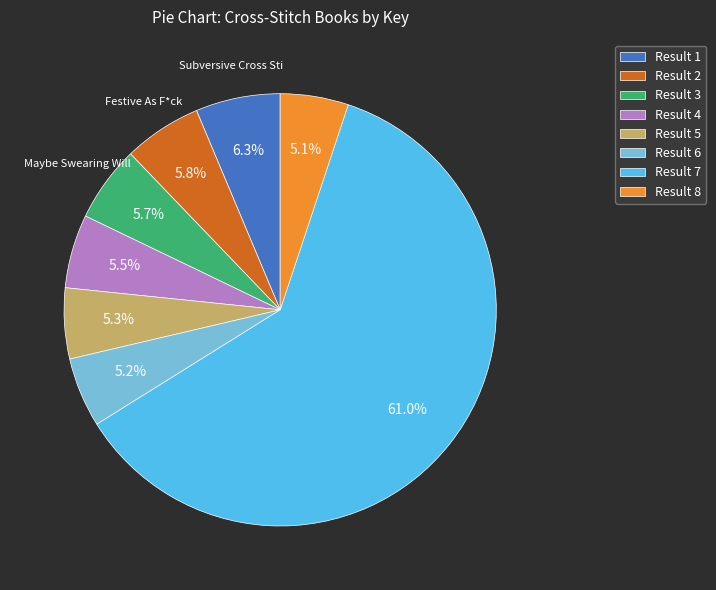

How many slices are in this pie chart?

8